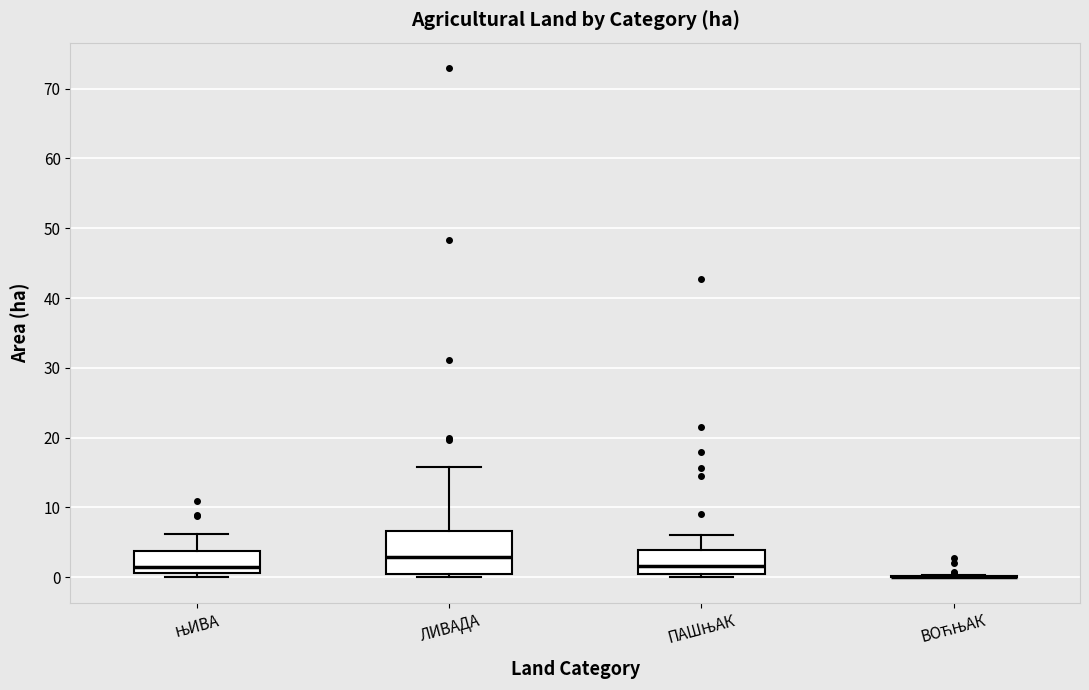

Where does the upper whisker of the box for ПАШЊАК end on the y-axis? The values are not printed on the chart, so give them approximately, as read against the axis.

6